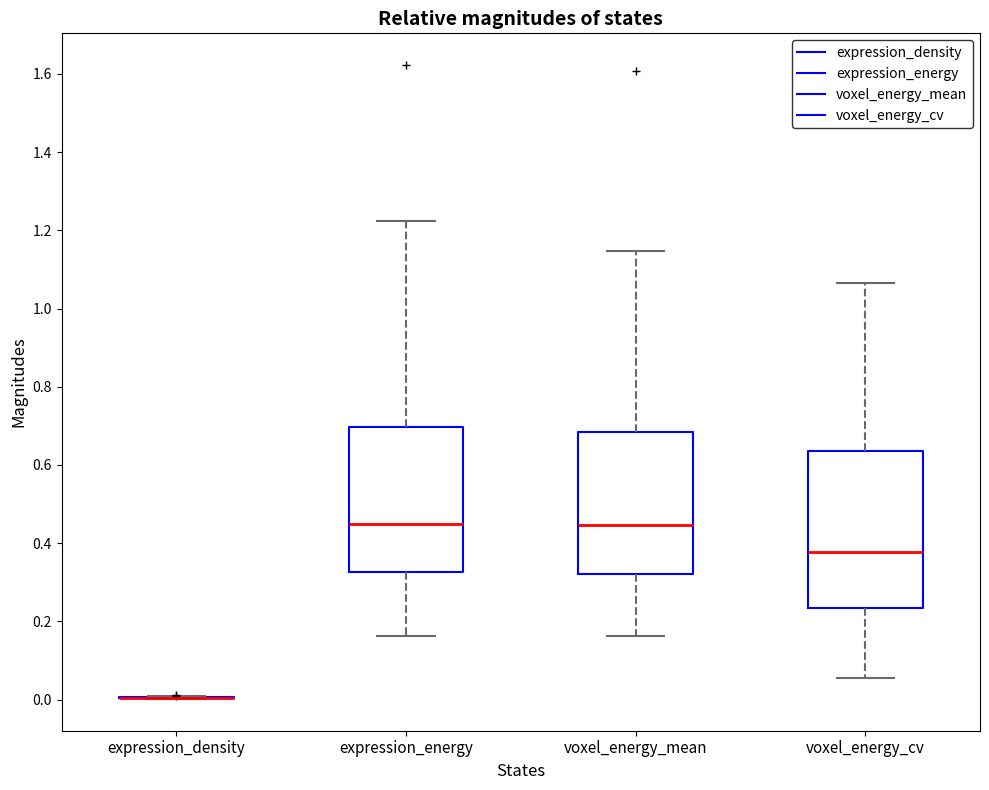

Which box is the tallest, from its lower edge to its upper edge?

voxel_energy_cv